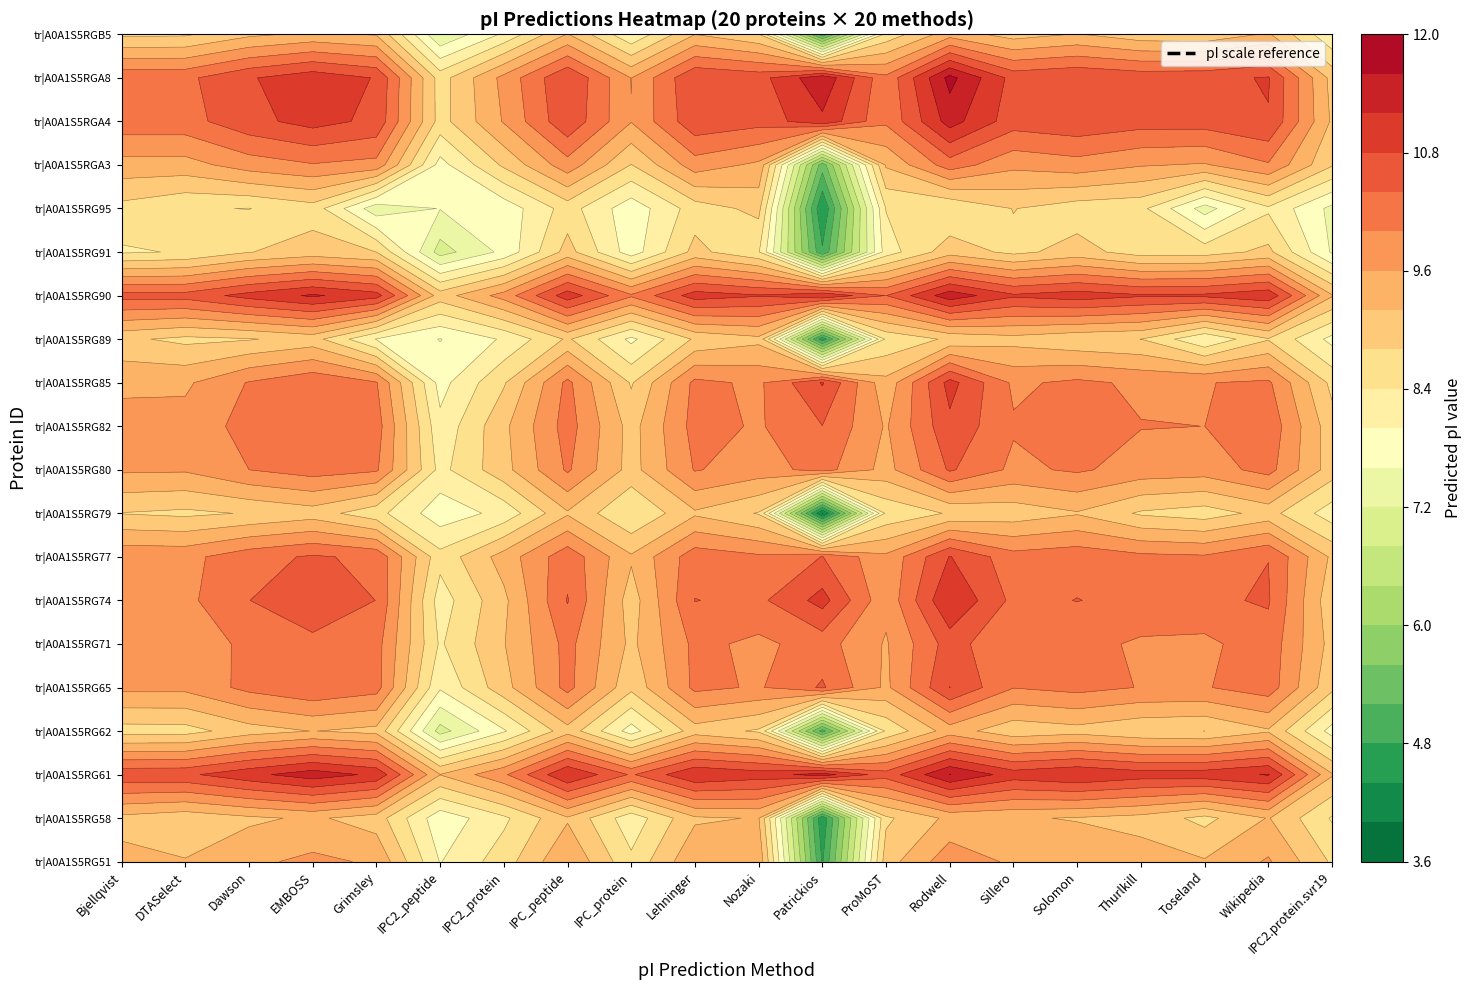

Rank the series at 13 from highest to lowest value.

tr|A0A1S5RGA8, tr|A0A1S5RG61, tr|A0A1S5RG90, tr|A0A1S5RGA4, tr|A0A1S5RG74, tr|A0A1S5RG85, tr|A0A1S5RG77, tr|A0A1S5RG65, tr|A0A1S5RG82, tr|A0A1S5RG71, tr|A0A1S5RG80, tr|A0A1S5RGA3, tr|A0A1S5RG51, tr|A0A1S5RGB5, tr|A0A1S5RG62, tr|A0A1S5RG58, tr|A0A1S5RG91, tr|A0A1S5RG89, tr|A0A1S5RG79, tr|A0A1S5RG95